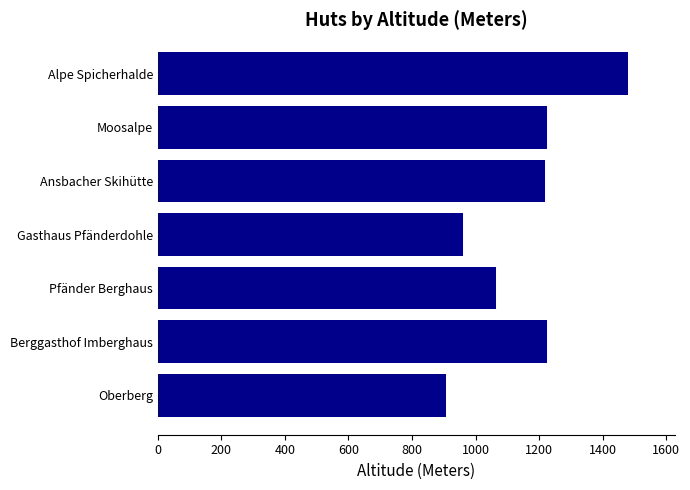

How many bars are there in total?

7